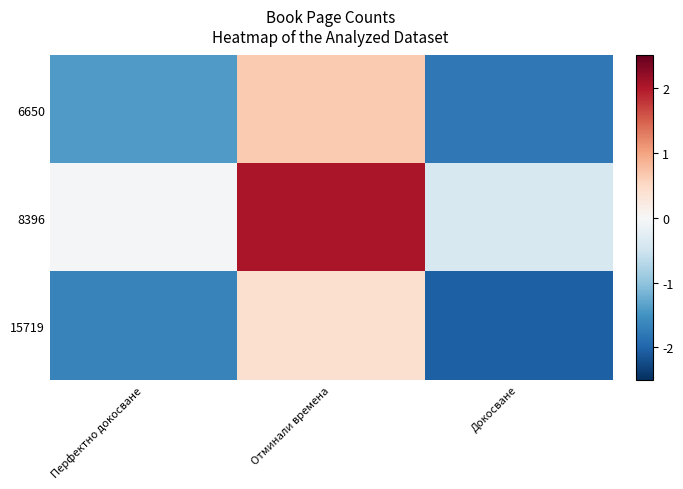

List the series in order of their overall mean, lowest first.

15719, 6650, 8396